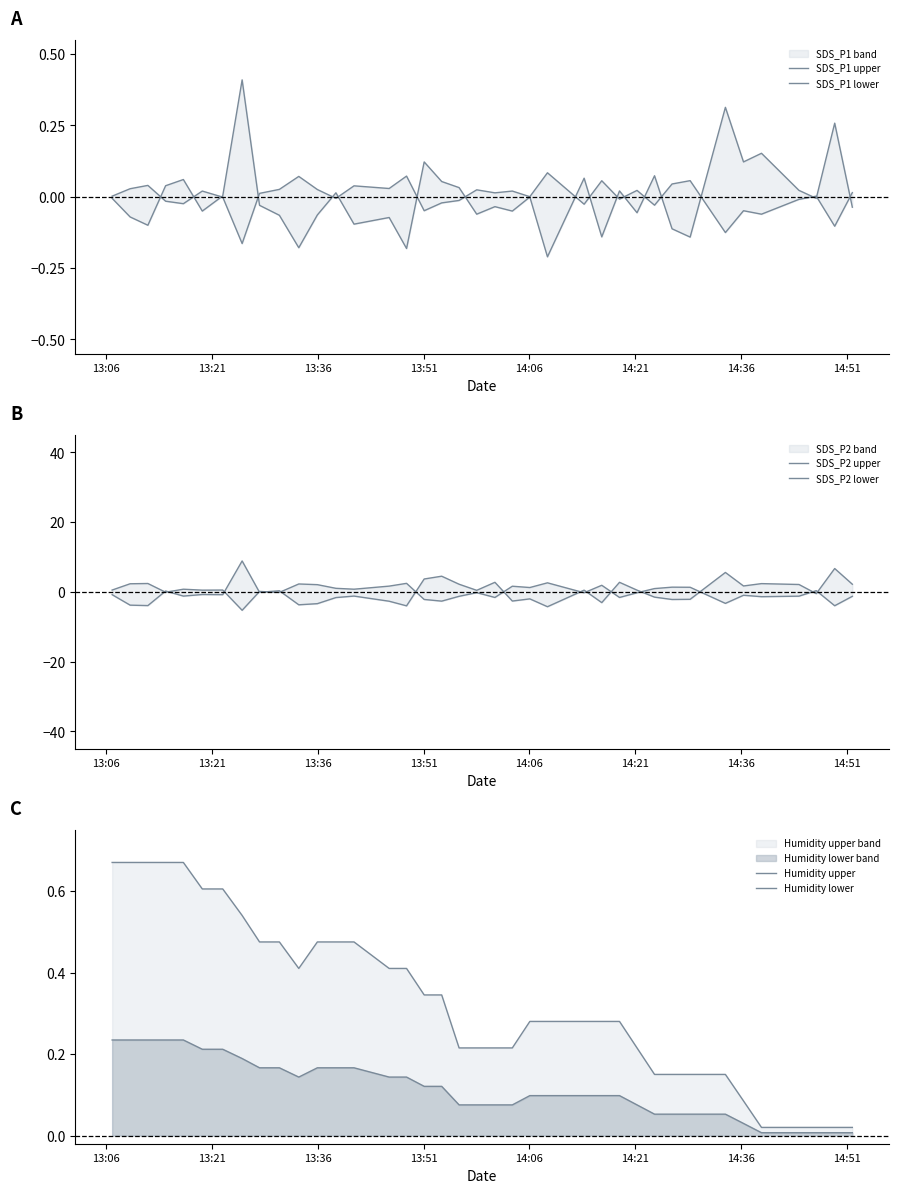

What is the difference between the maximum and minimum values in the SDS_P1 lower series?

0.2